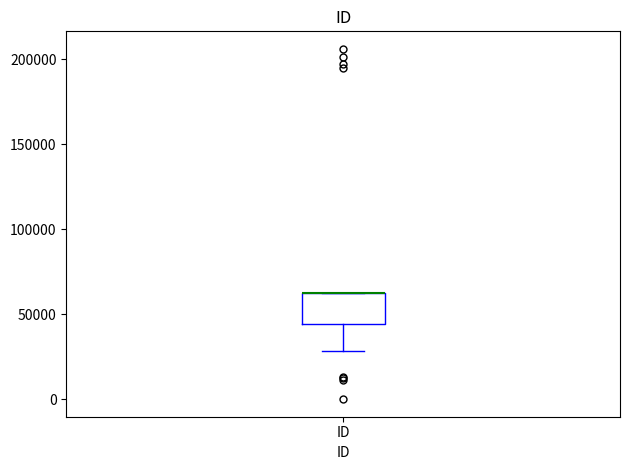

Transcribe this box plot: give where the median line is, the range the box spans, and where the two whiskers end, as read against the y-axis. The values are not printed on the chart, so give them approximately, as read against the axis.

median 65000 (drawn on the box's upper edge), box 45000 to 65000, whiskers 30000 to 65000